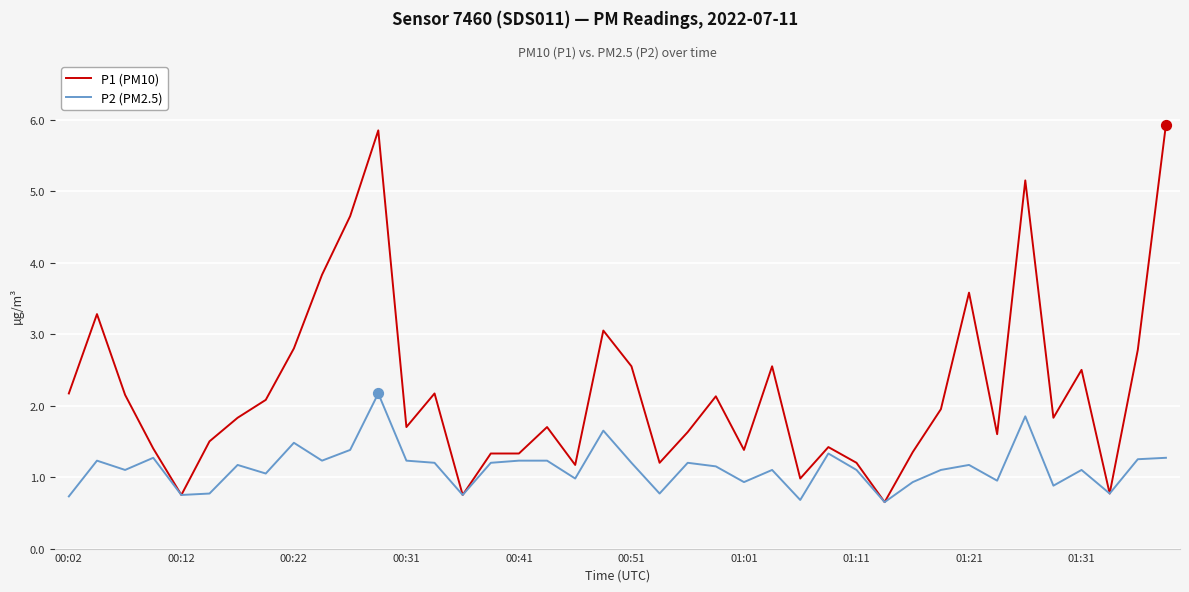

Rank the series by their average value, from highest to lowest.

P1 (PM10), P2 (PM2.5)